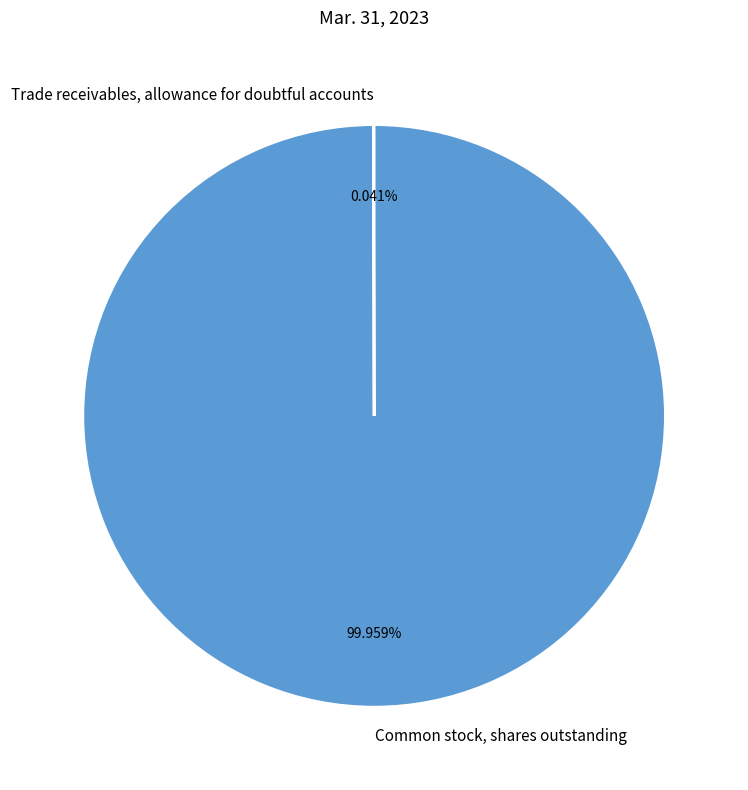

Which category has the biggest portion of the pie?

Common stock, shares outstanding